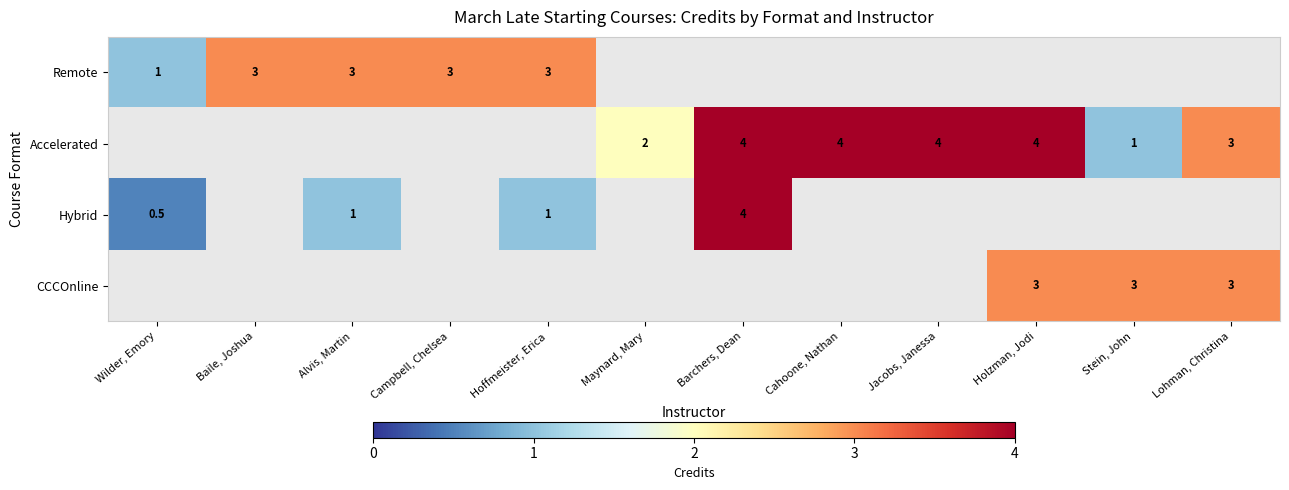

The Hybrid series shows 0.2 at Alvis, Martin. True or false?

False